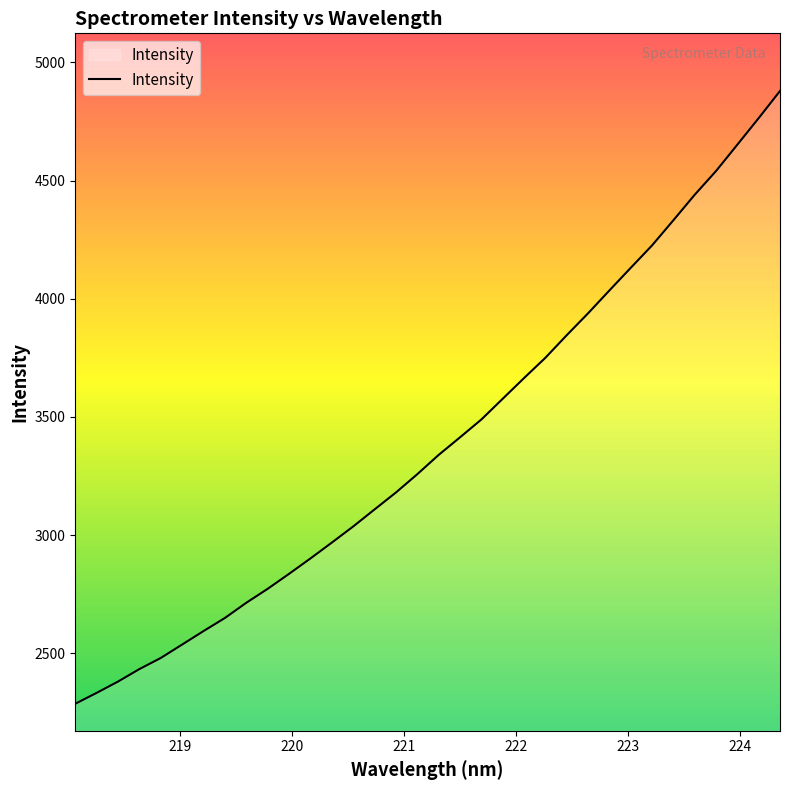

What is the minimum value shown in the chart?

2286.5